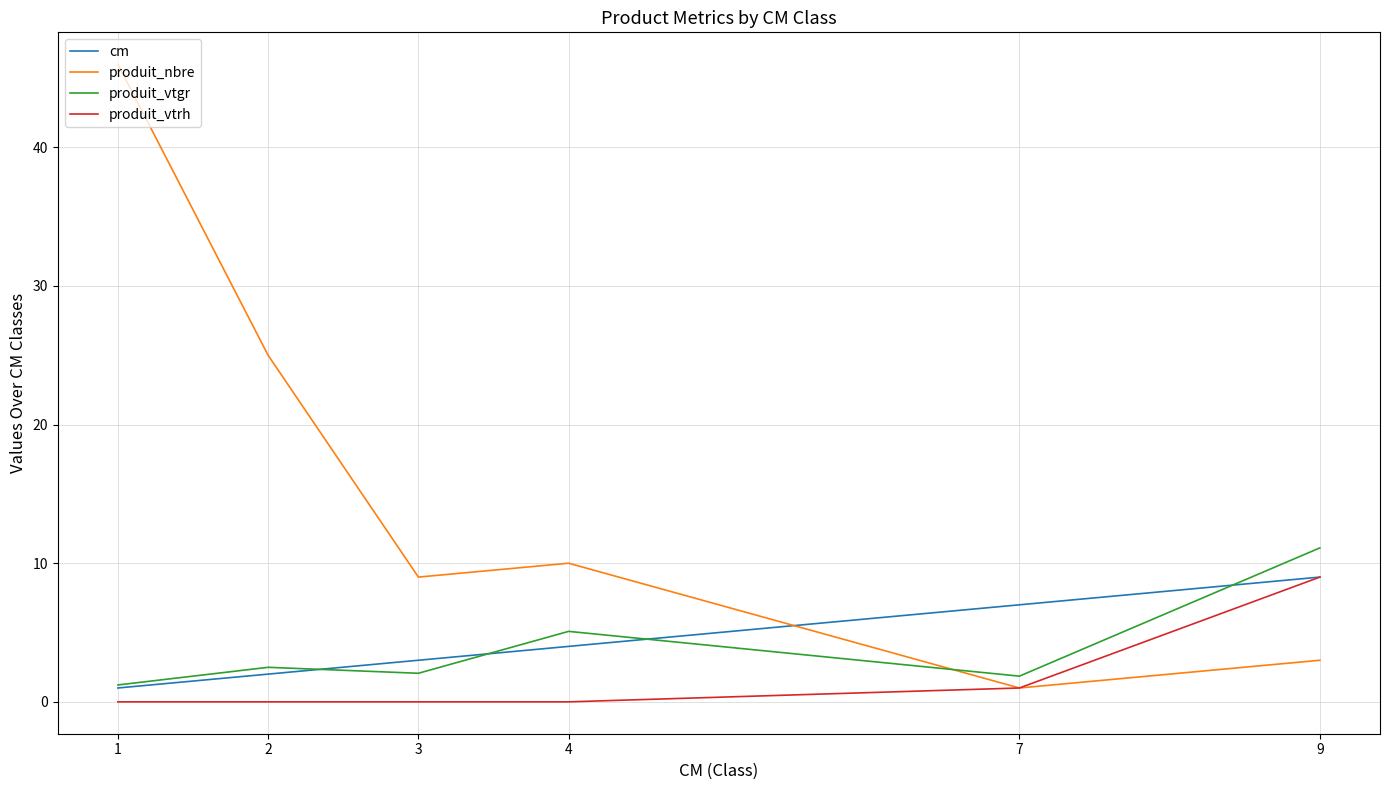

At which label does cm reach its peak?

9